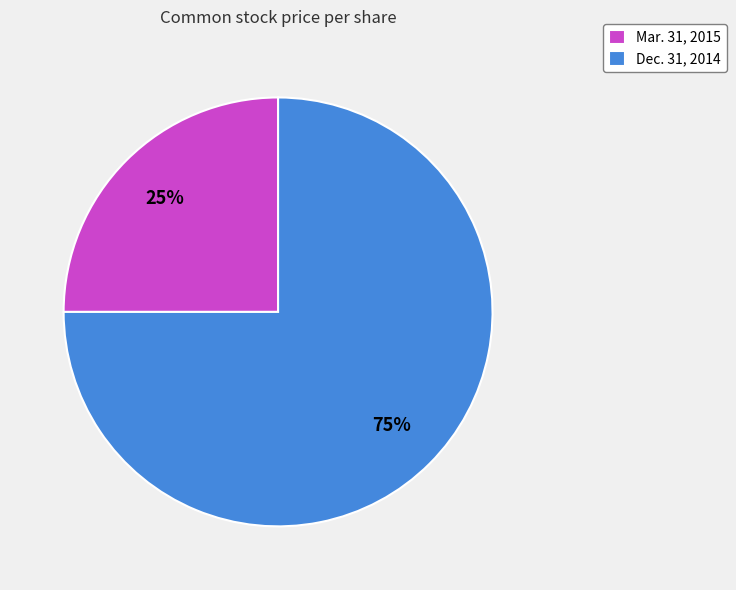

What is the largest slice in the pie chart?

Dec. 31, 2014